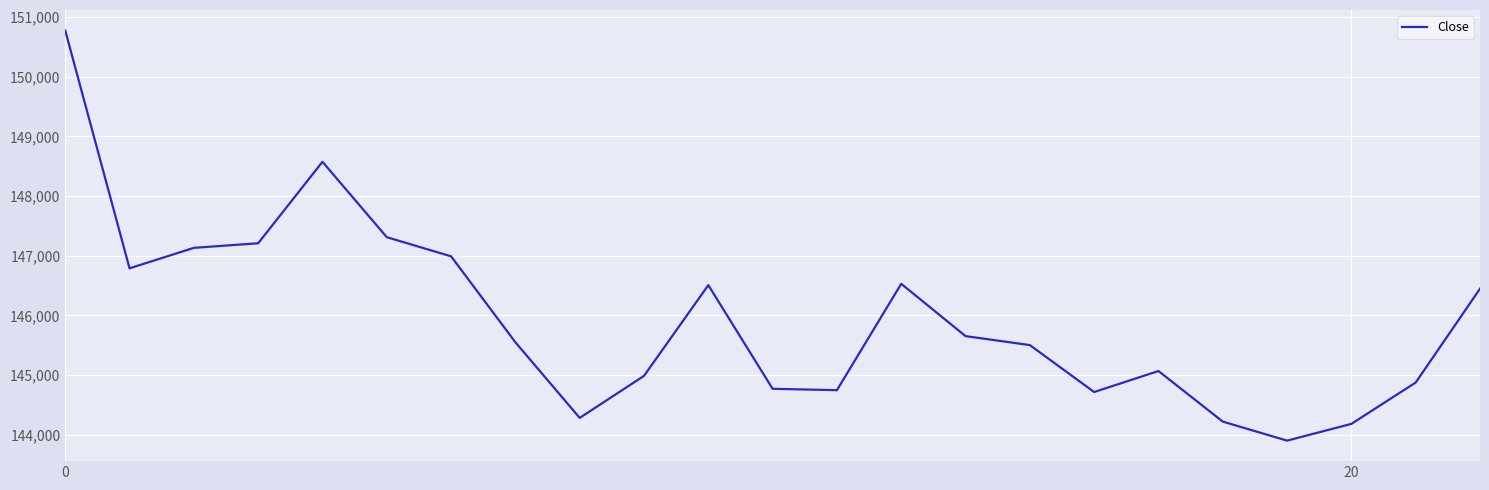

What is the greatest value displayed?

150777